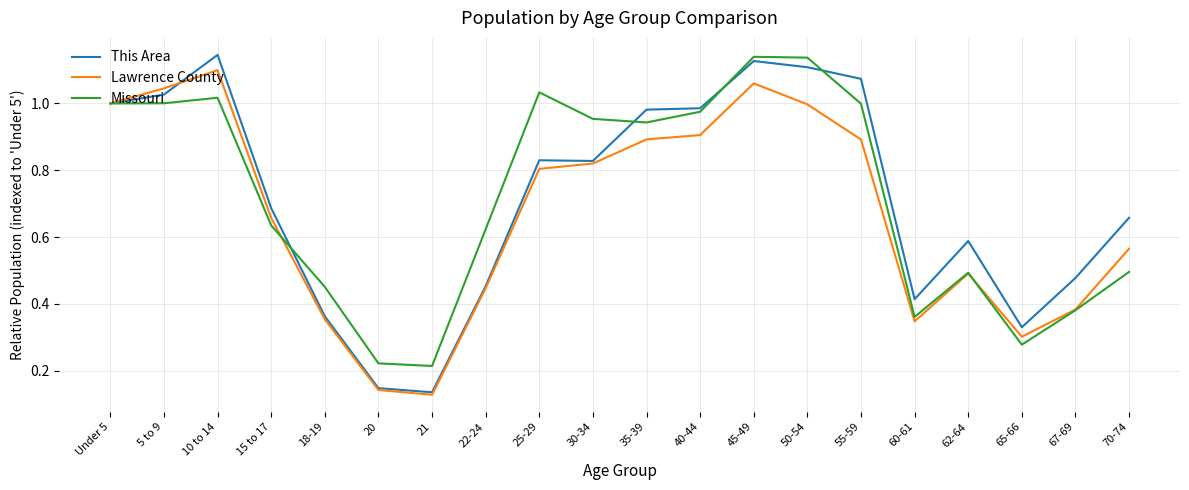

Which series has the widest spread of values?

This Area